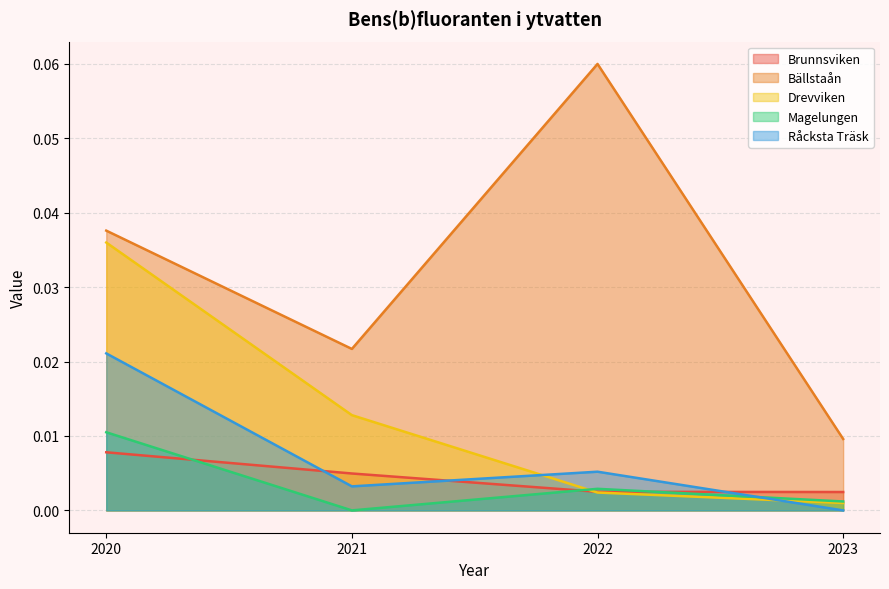

Is the value of Bällstaån at 2021 greater than the value of Råcksta Träsk at 2023?

Yes